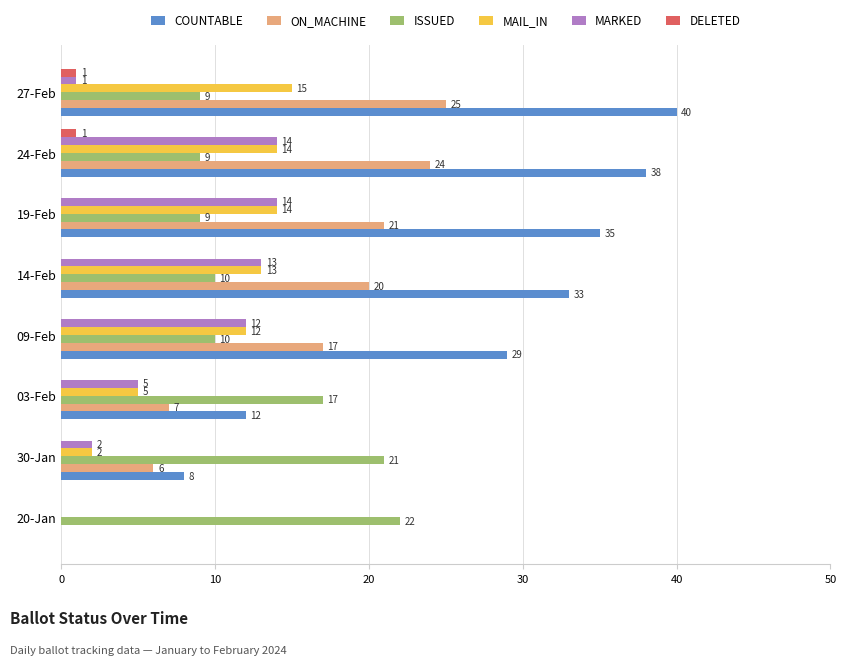

What is the maximum value shown in the chart?

40